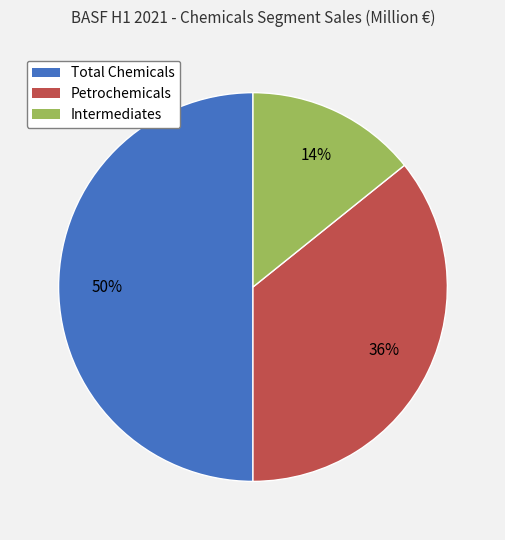

Which has a higher value, Intermediates or Petrochemicals?

Petrochemicals